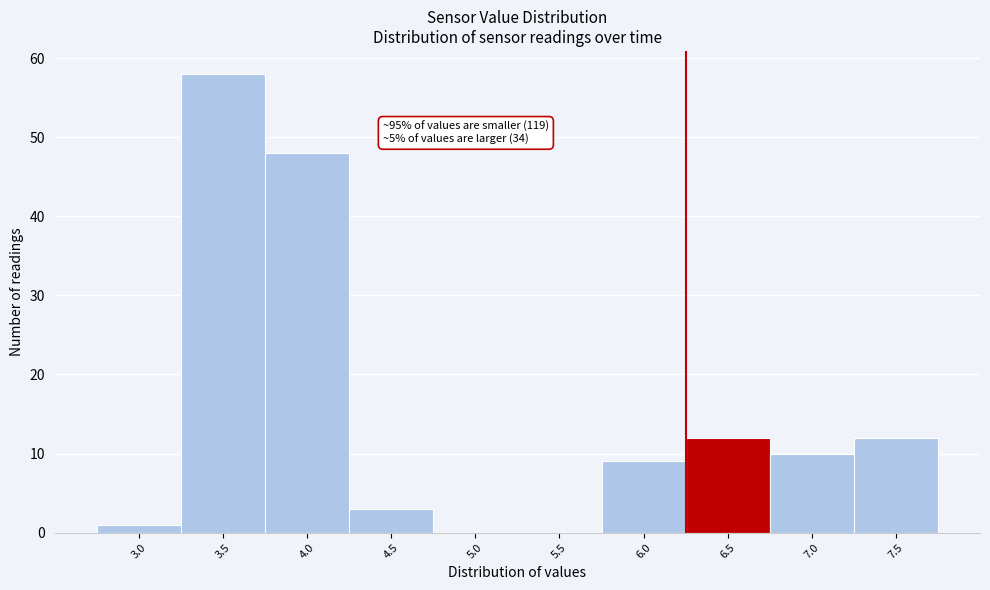

Reading left to right, what are all the values shown in this chart?

3.0=1	3.5=58	4.0=48	4.5=3	5.0=0	5.5=0	6.0=9	6.5=12	7.0=10	7.5=12